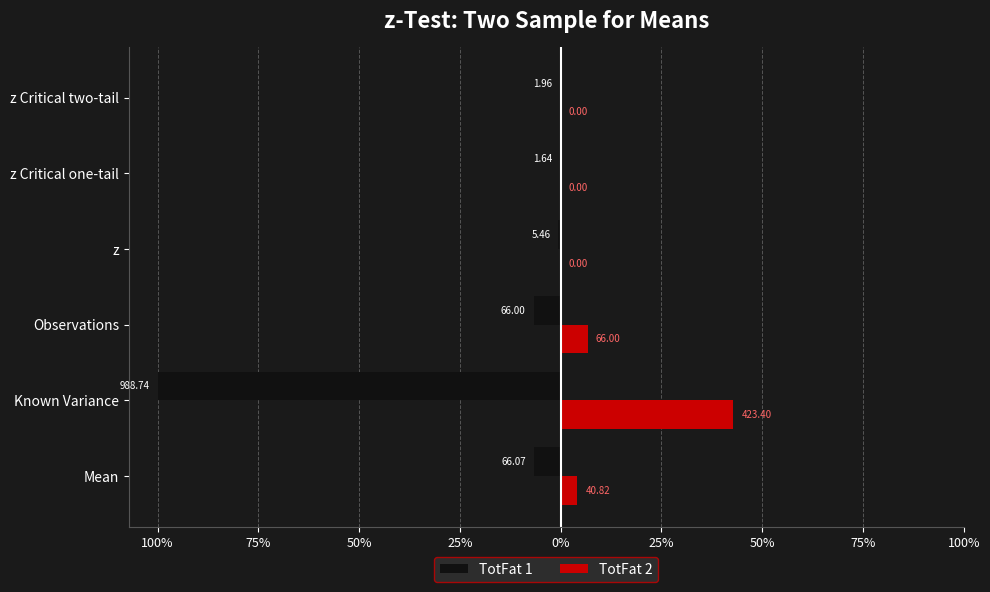

What are all the series names shown in the legend?

TotFat 1, TotFat 2